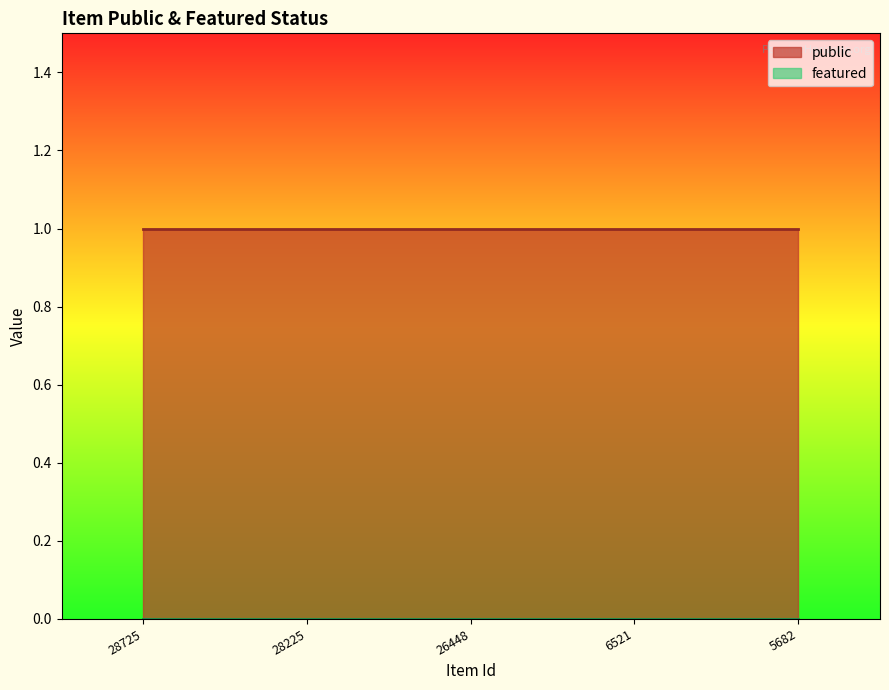

What are all the series names shown in the legend?

public, featured